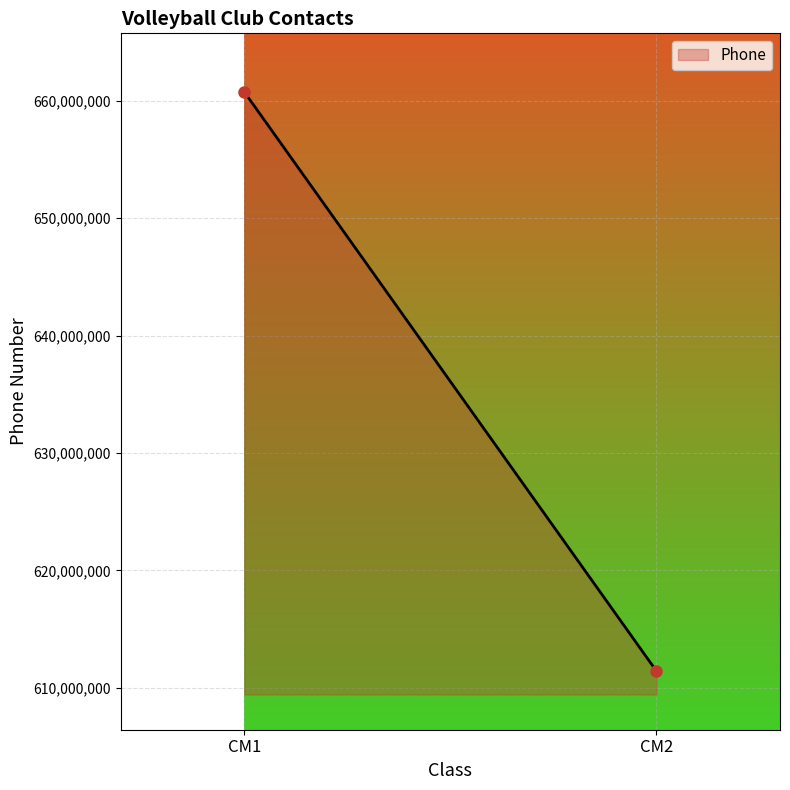

What is the smallest value displayed?

611437765.0